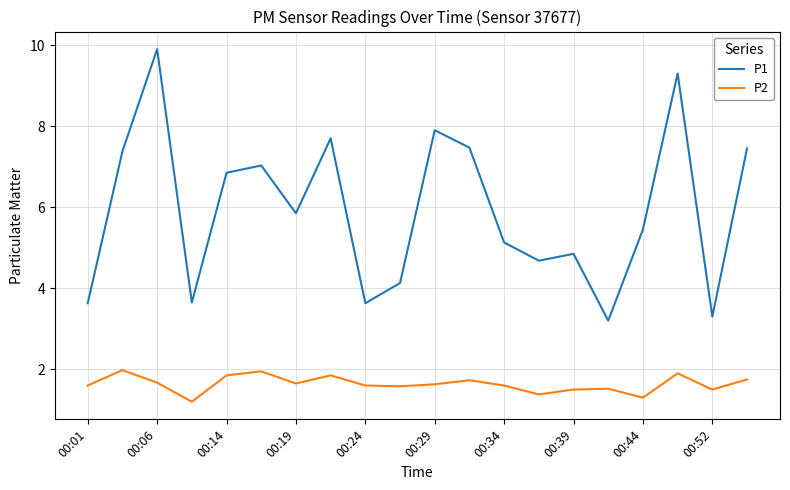

What is the difference between the maximum and minimum values in the P2 series?

0.8